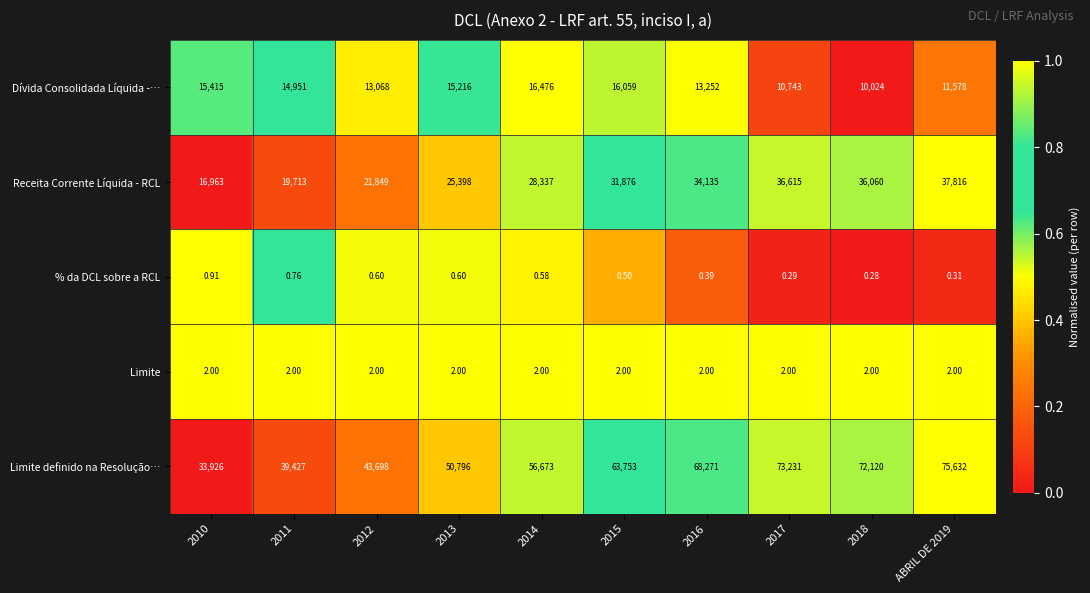

Which series has the widest spread of values?

Limite definido na Resolução…